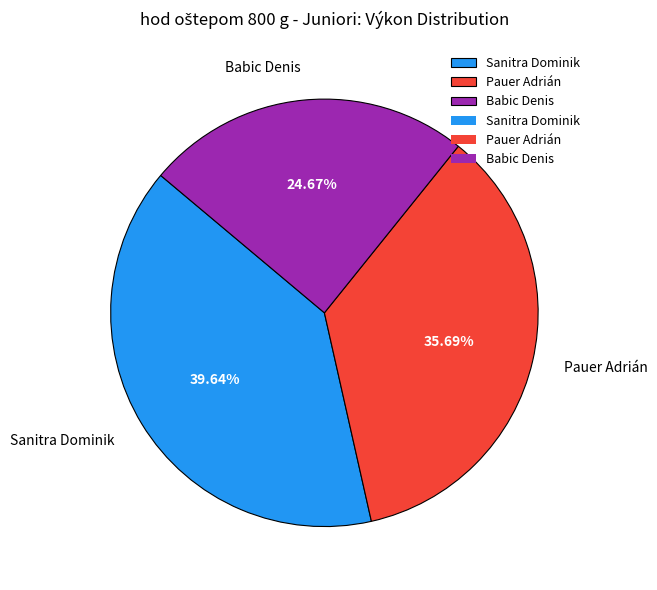

Which slice is the smallest?

Babic Denis